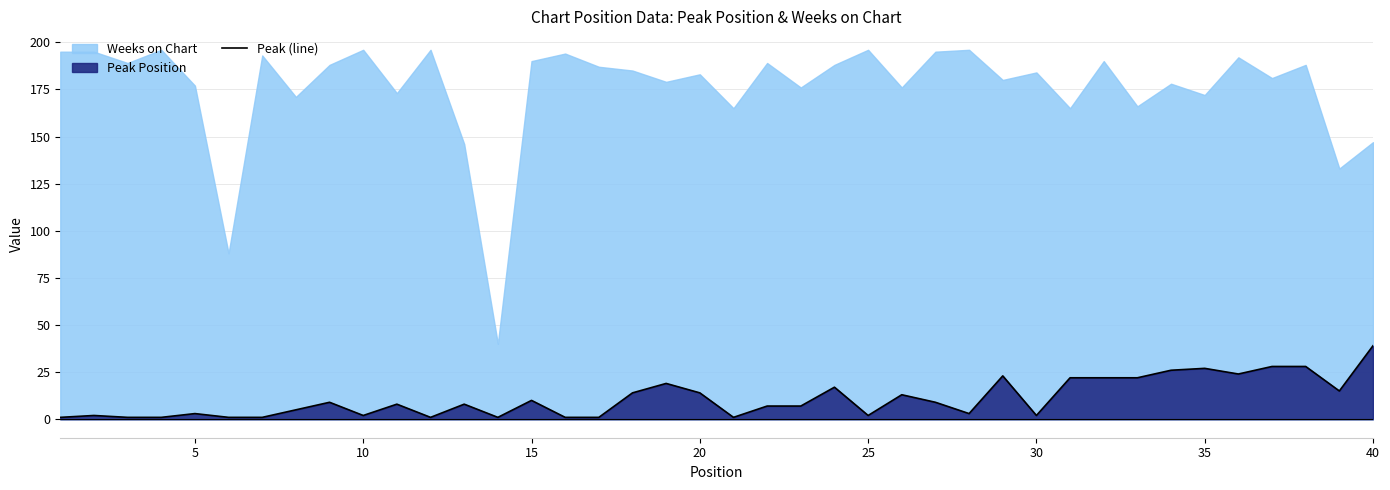

The value of Peak (line) at 35 is 27. True or false?

True